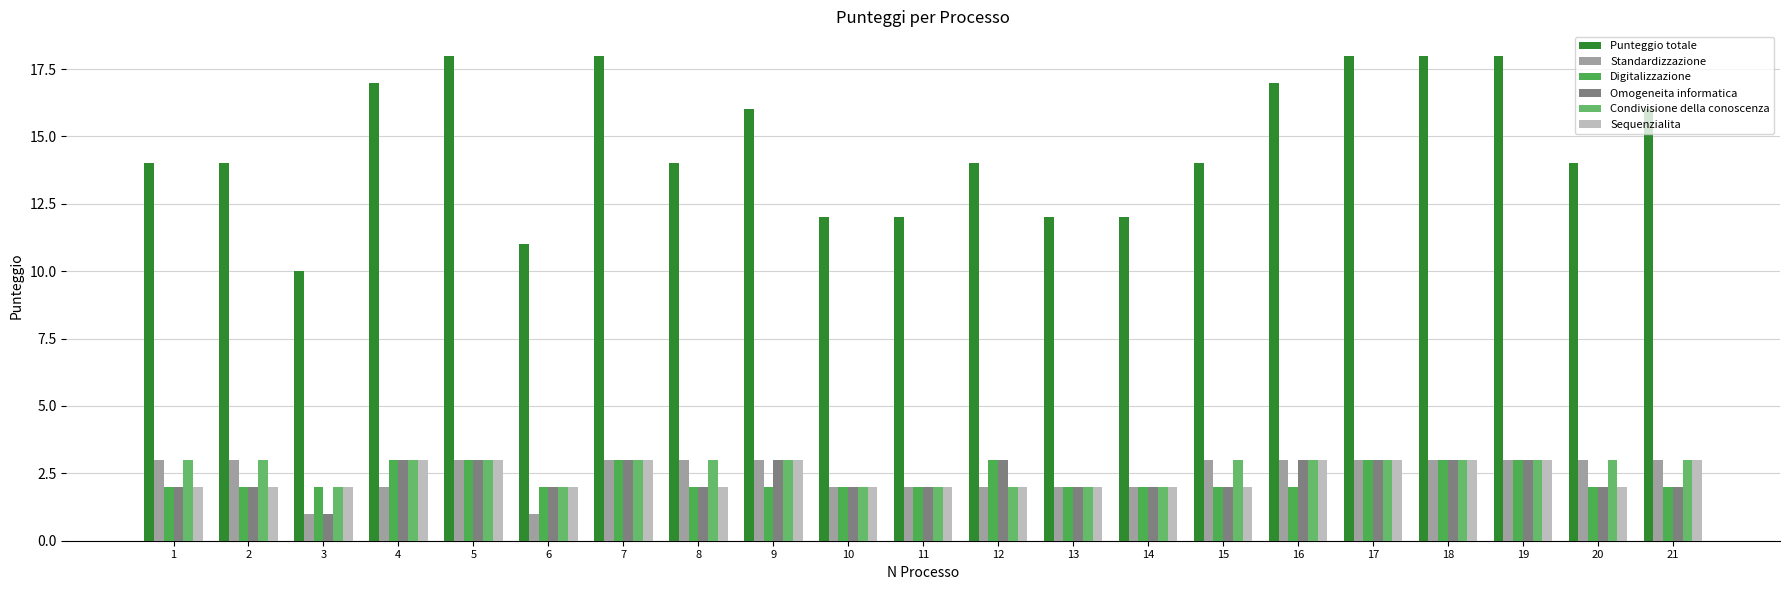

What is the maximum value for Punteggio totale?

18